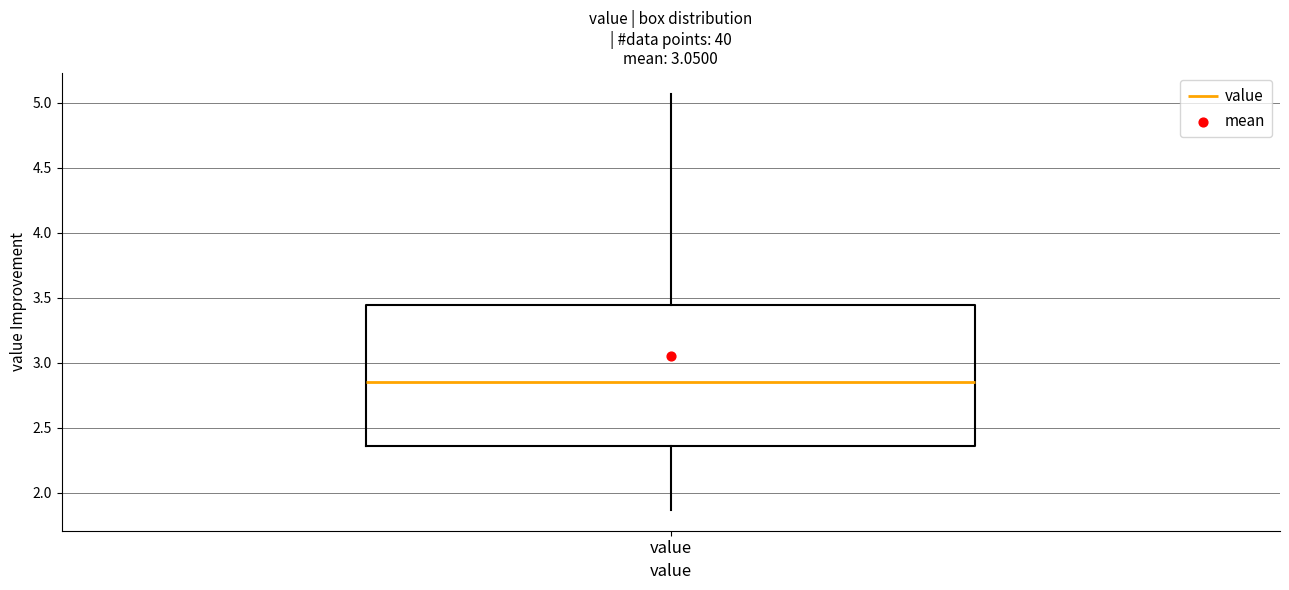

Where does the median line of the box for value sit on the y-axis? The values are not printed on the chart, so give them approximately, as read against the axis.

2.85